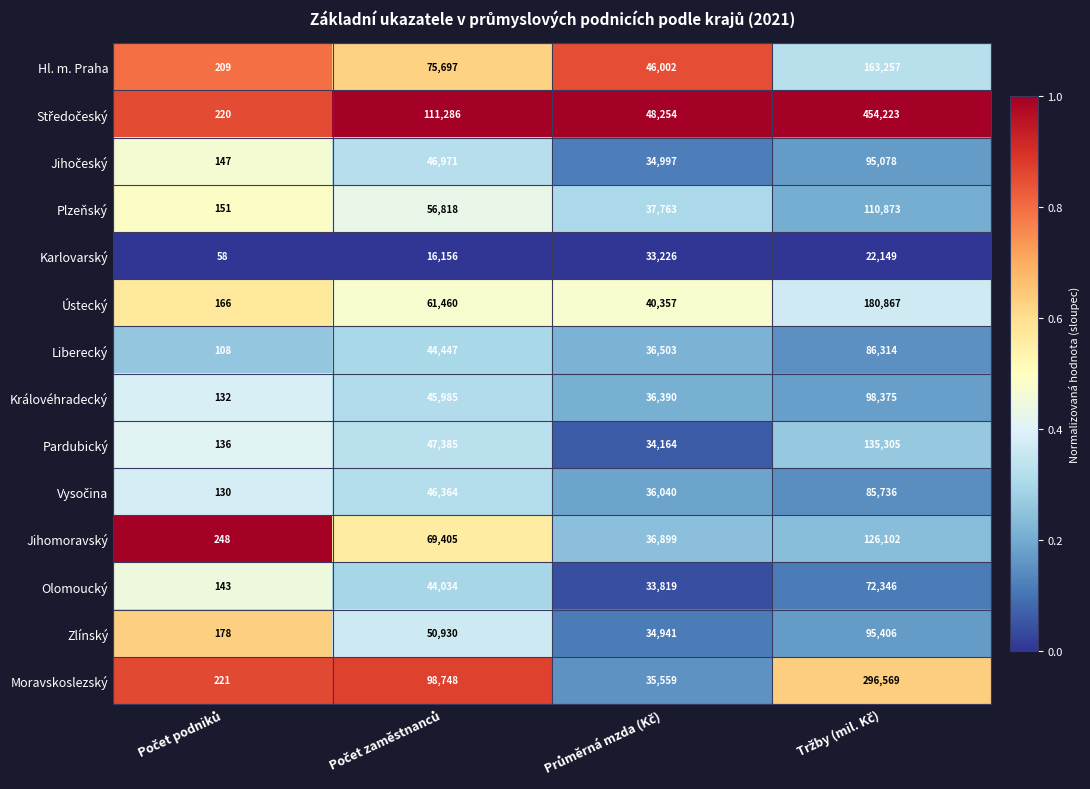

How many Moravskoslezský values are between 35559 and 296569?

3